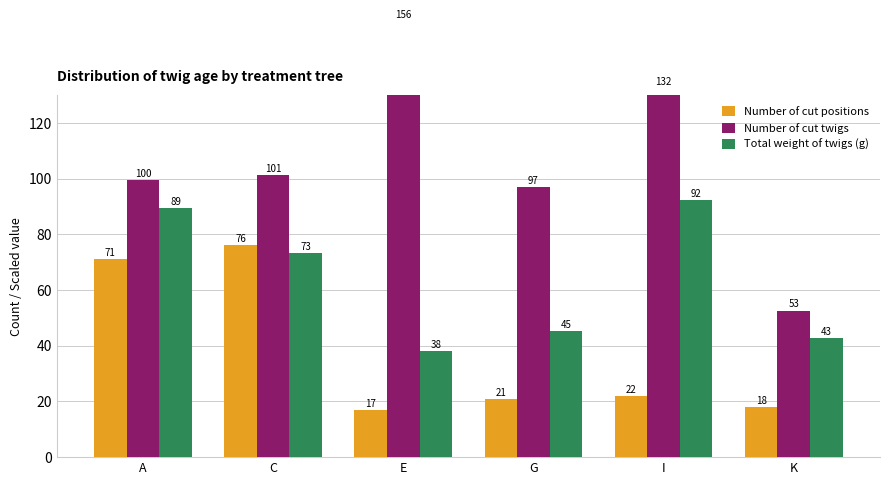

What is the minimum value for Total weight of twigs (g)?

38.2